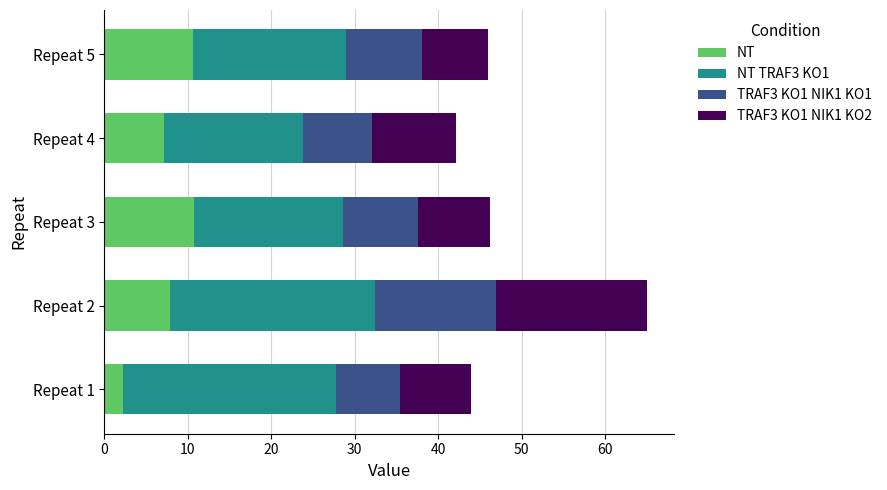

What is the highest value of the NT series?

10.7